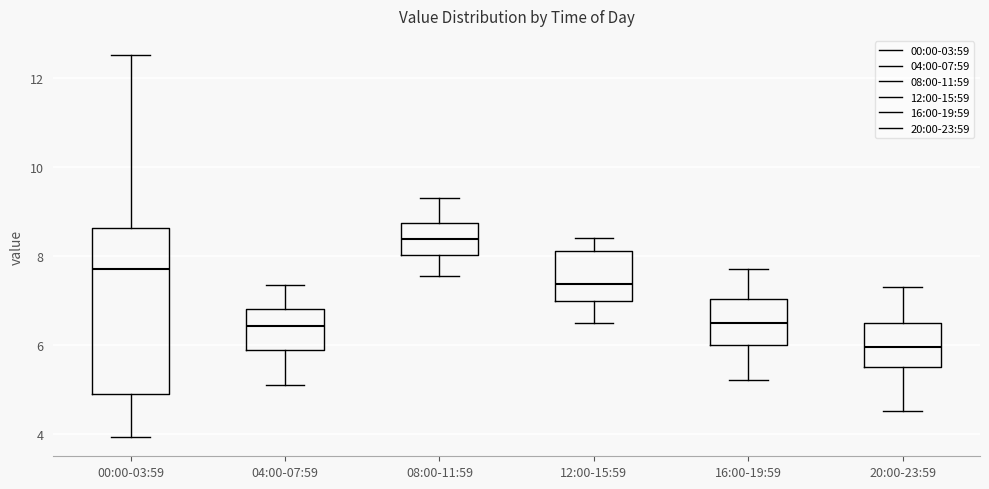

Reading left to right, read every box against the y-axis: the position of its median line, the range the box covers, and the ends of its whiskers. The values are not printed on the chart, so give them approximately, as read against the axis.

00:00-03:59: median 7.8, box 4.8 to 8.6, whiskers 4.0 to 12.6
04:00-07:59: median 6.4, box 5.8 to 6.8, whiskers 5.2 to 7.4
08:00-11:59: median 8.4, box 8.0 to 8.8, whiskers 7.6 to 9.4
12:00-15:59: median 7.4, box 7.0 to 8.2, whiskers 6.6 to 8.4
16:00-19:59: median 6.6, box 6.0 to 7.0, whiskers 5.2 to 7.8
20:00-23:59: median 6.0, box 5.6 to 6.6, whiskers 4.6 to 7.4